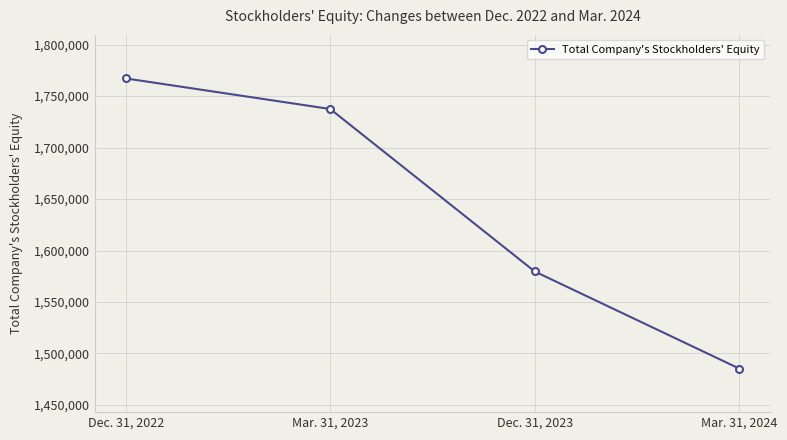

Reading right to left, extract all data points from this chart.

Mar. 31, 2024=1485256	Dec. 31, 2023=1579612	Mar. 31, 2023=1737506	Dec. 31, 2022=1767216